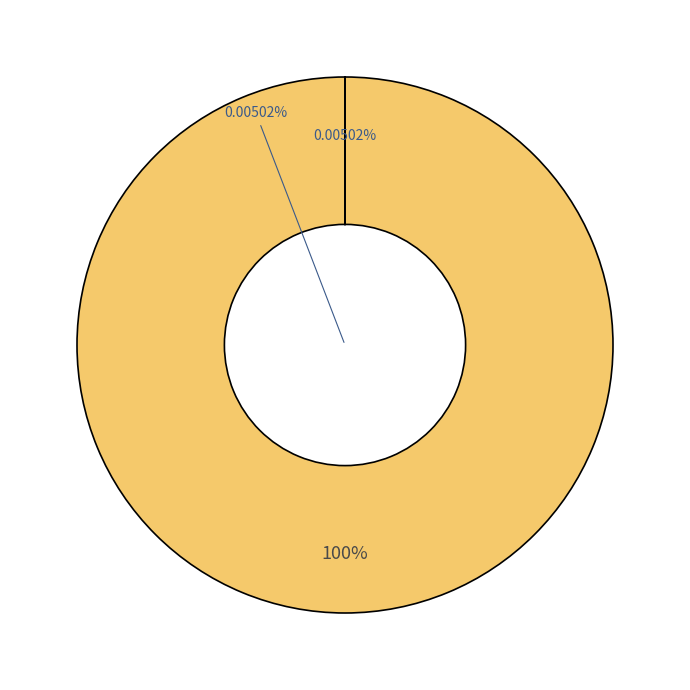

What is the ratio of the value at Fines (in €) to the value at Non-monetary sanctions?

19923.1